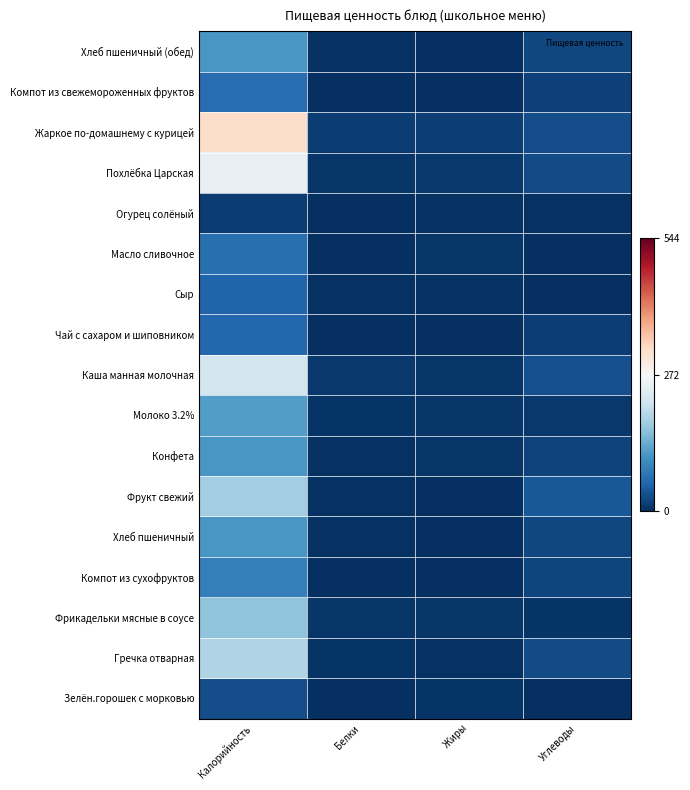

At how many categories does at least one series exceed 107?

1